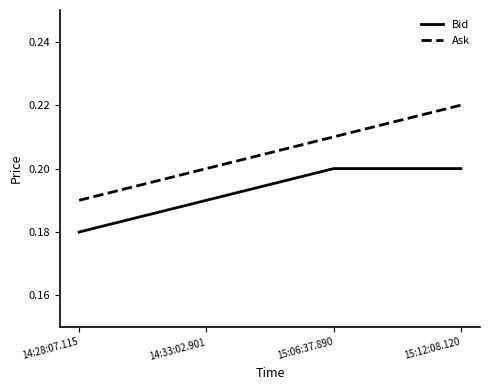

How many lines are shown in the chart?

2